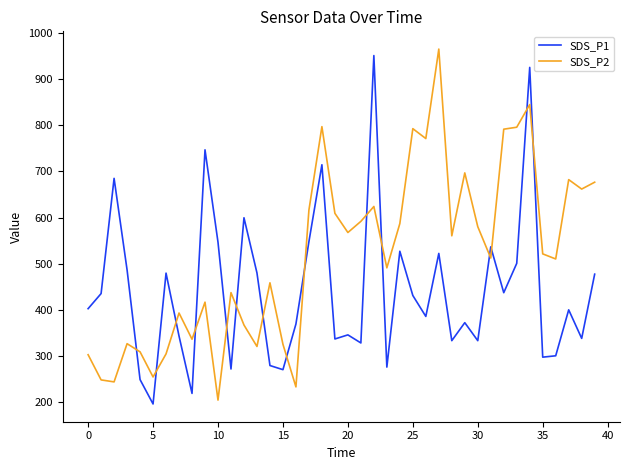

What is the minimum value for SDS_P1?

196.5